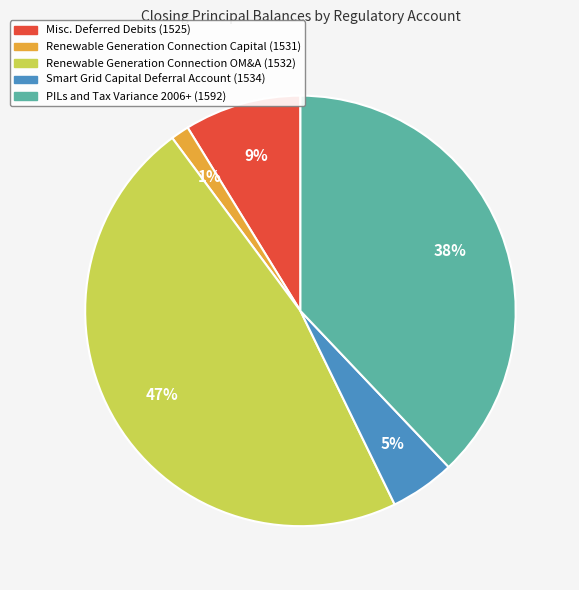

What percentage is the Renewable Generation Connection Capital (1531) slice, to the nearest percent?

1%